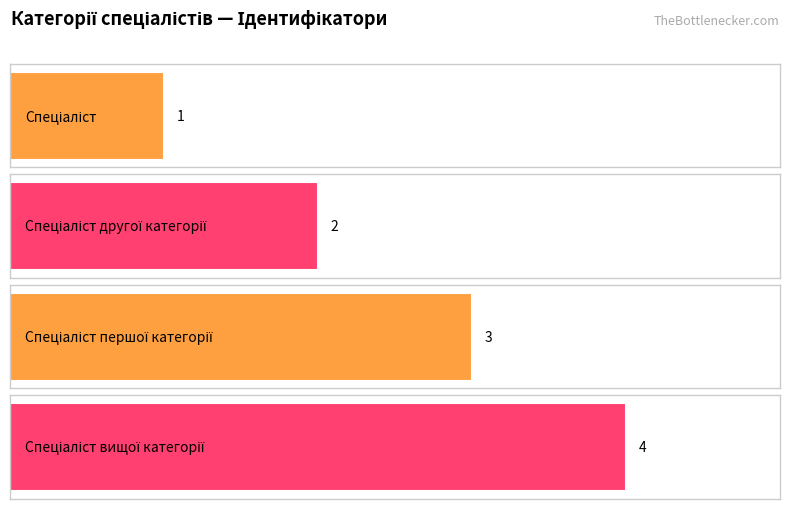

List the labels in order of value, largest first.

Спеціаліст вищої категорії, Спеціаліст першої категорії, Спеціаліст другої категорії, Спеціаліст